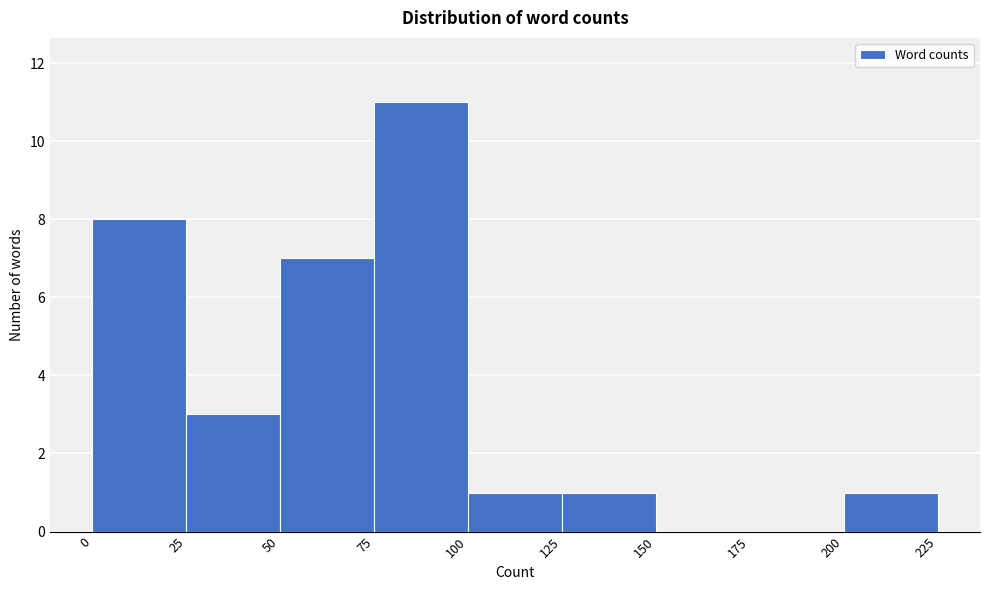

Reading left to right, transcribe this chart: for each bar, give the range it covers on the x-axis and its height. The values are not printed on the chart, so give them approximately, as read against the axis.

0 to 25: 8
25 to 50: 3
50 to 75: 7
75 to 100: 11
100 to 125: 1
125 to 150: 1
150 to 175: 0
175 to 200: 0
200 to 225: 1